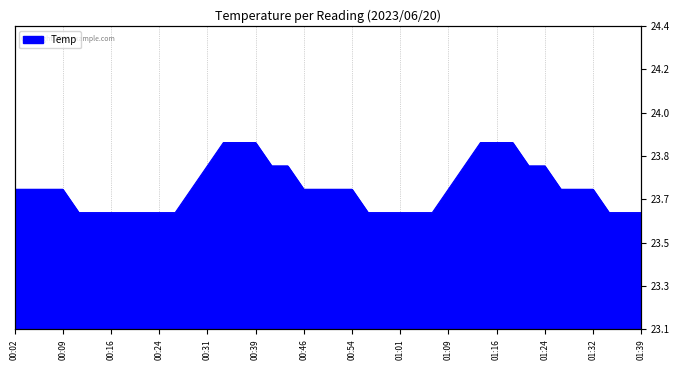

At which category does the chart reach its peak across all series?

00:34